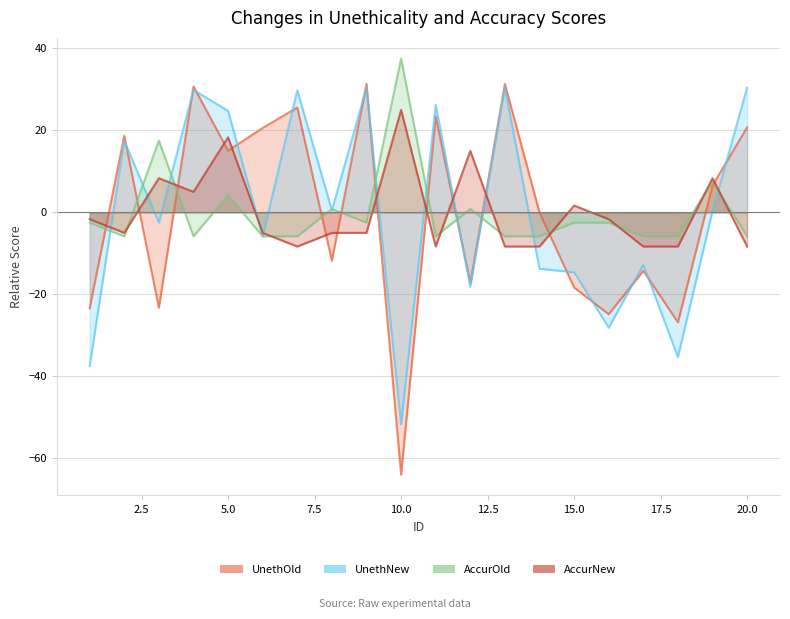

Between 1 and 3, which series saw the biggest shift?

UnethNew